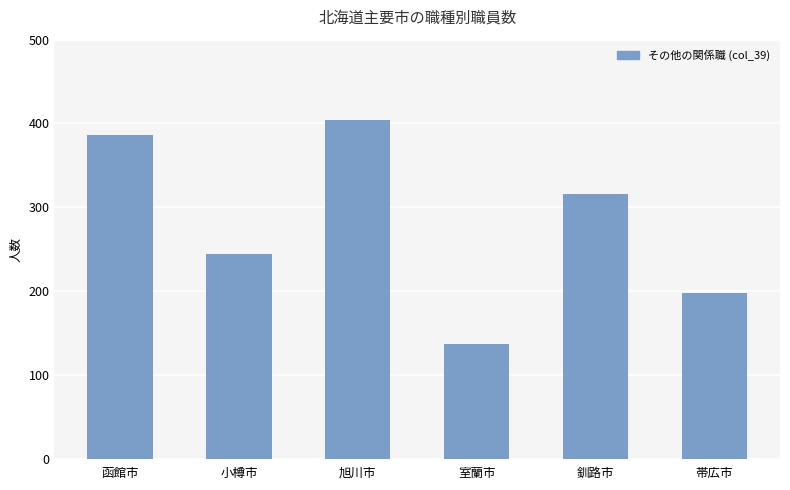

Are the bars horizontal?

No